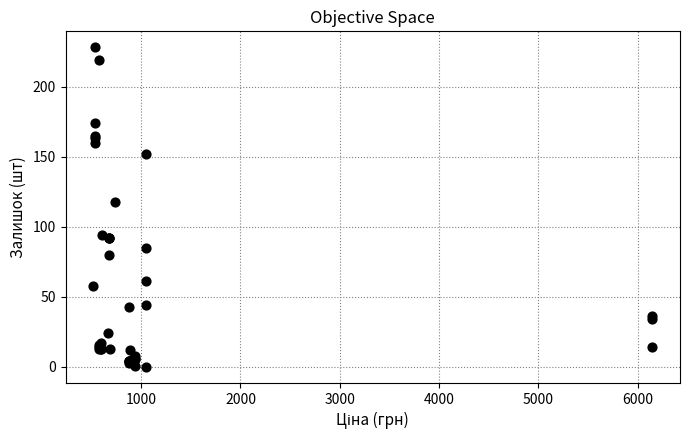

What Y value in the scatter plot is closest to 114?

118